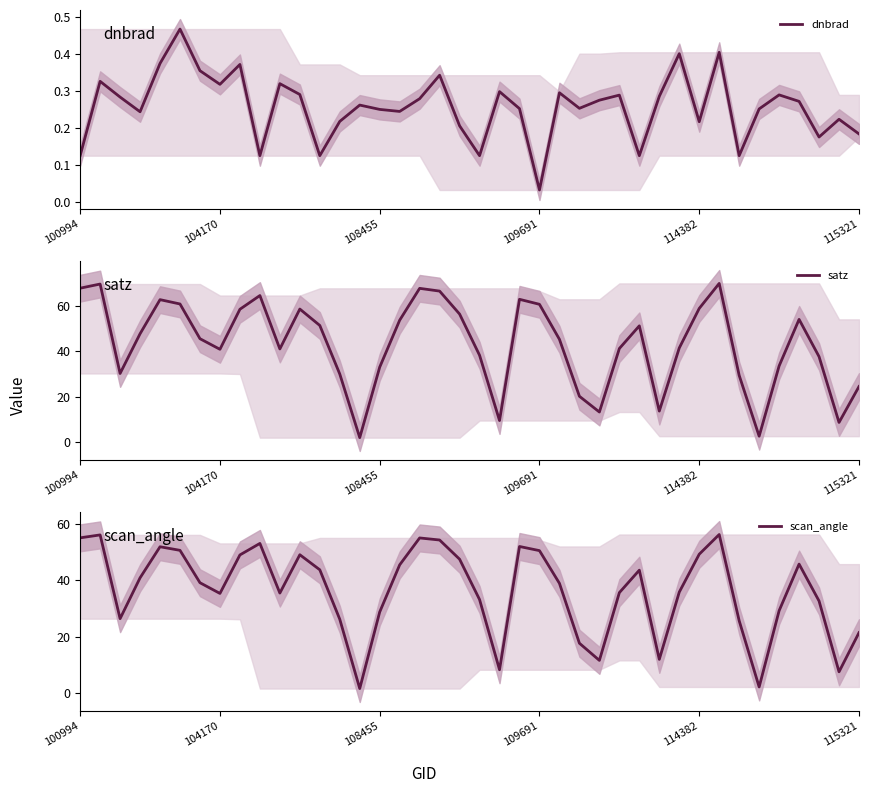

Which series has the widest spread of values?

satz